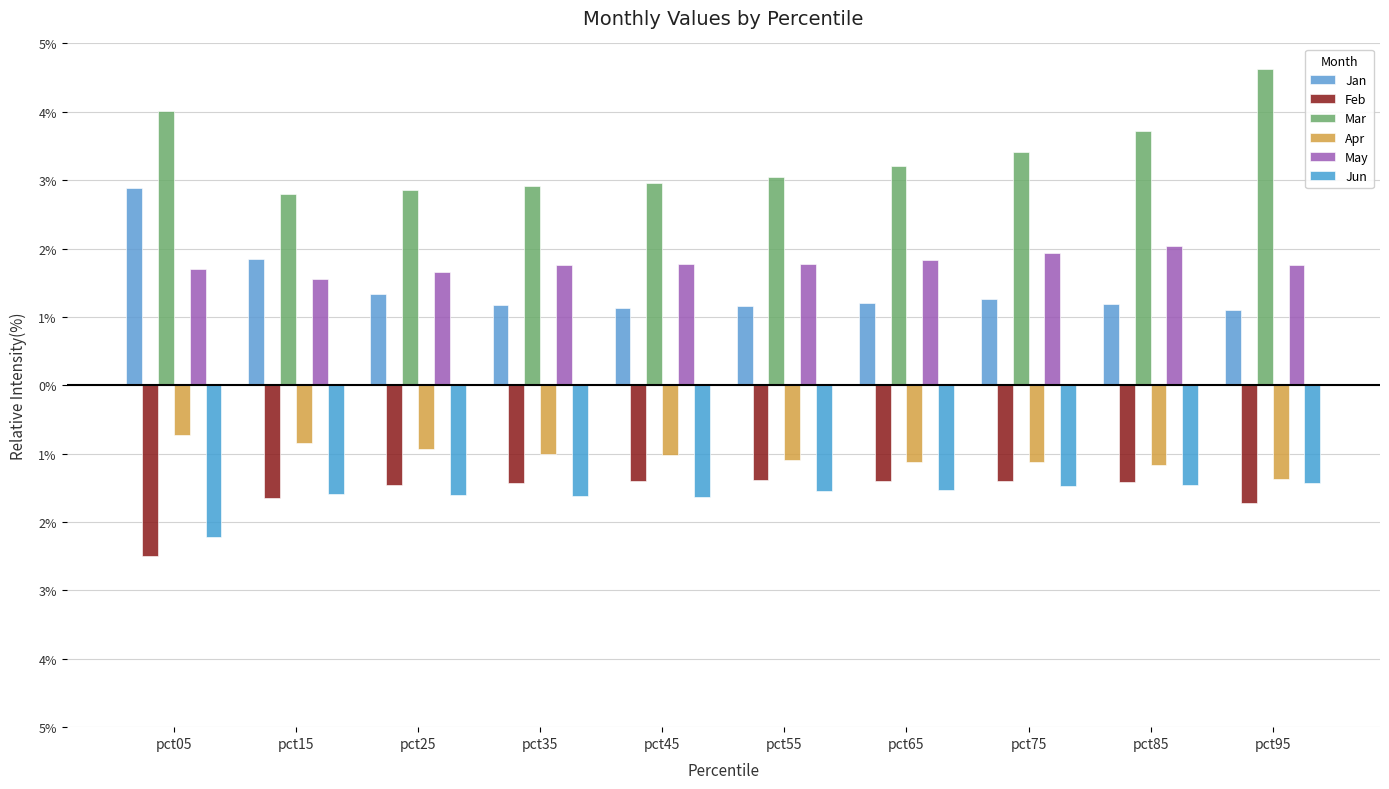

Which has a higher value, pct95 or pct85?

pct85